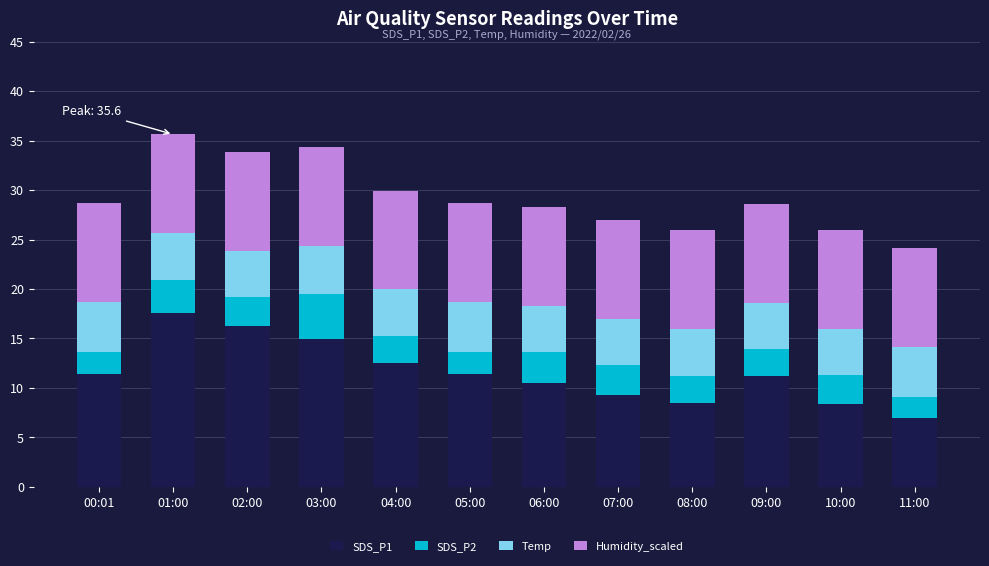

Is it true that SDS_P1 equals 12.2 at 08:00?

False